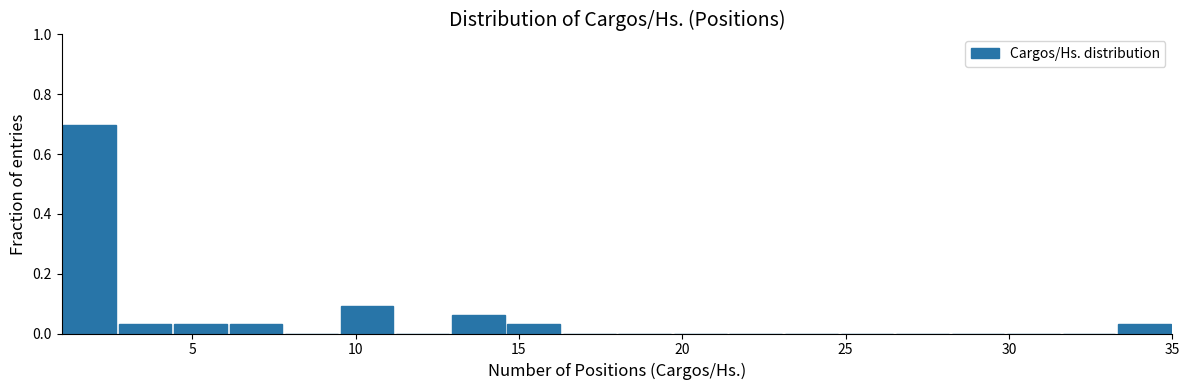

Read against the x-axis, roughly where is the centre of the tallest bar?

2.0